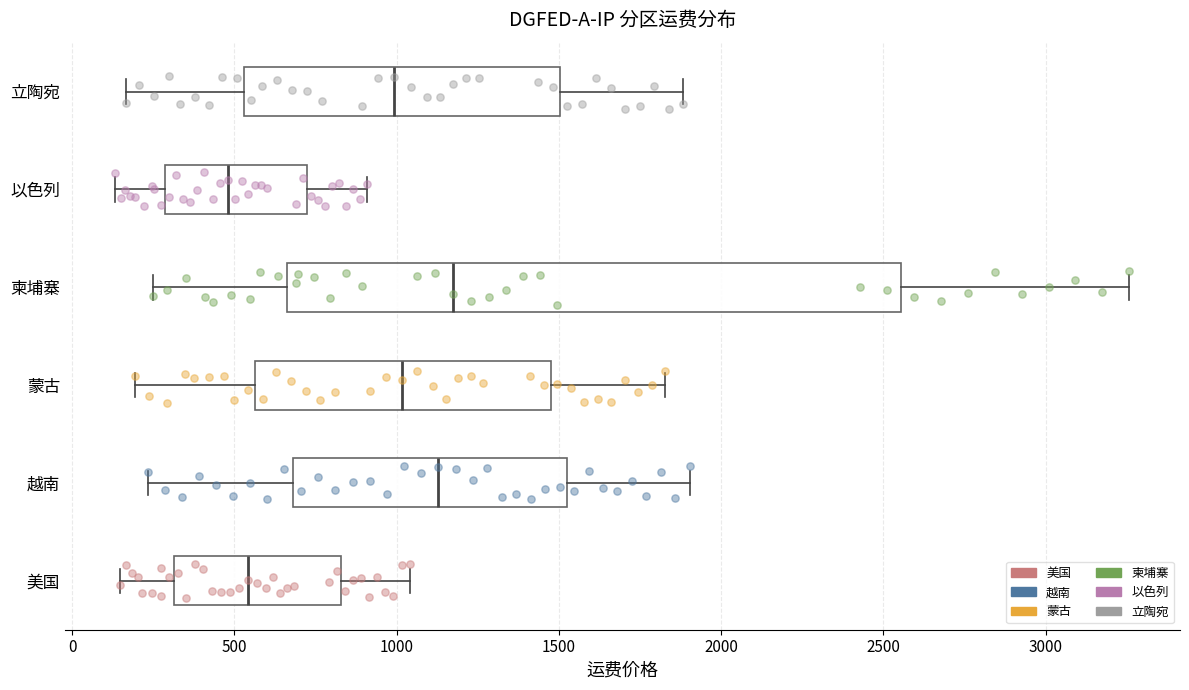

Which box has the furthest to the left median line?

以色列